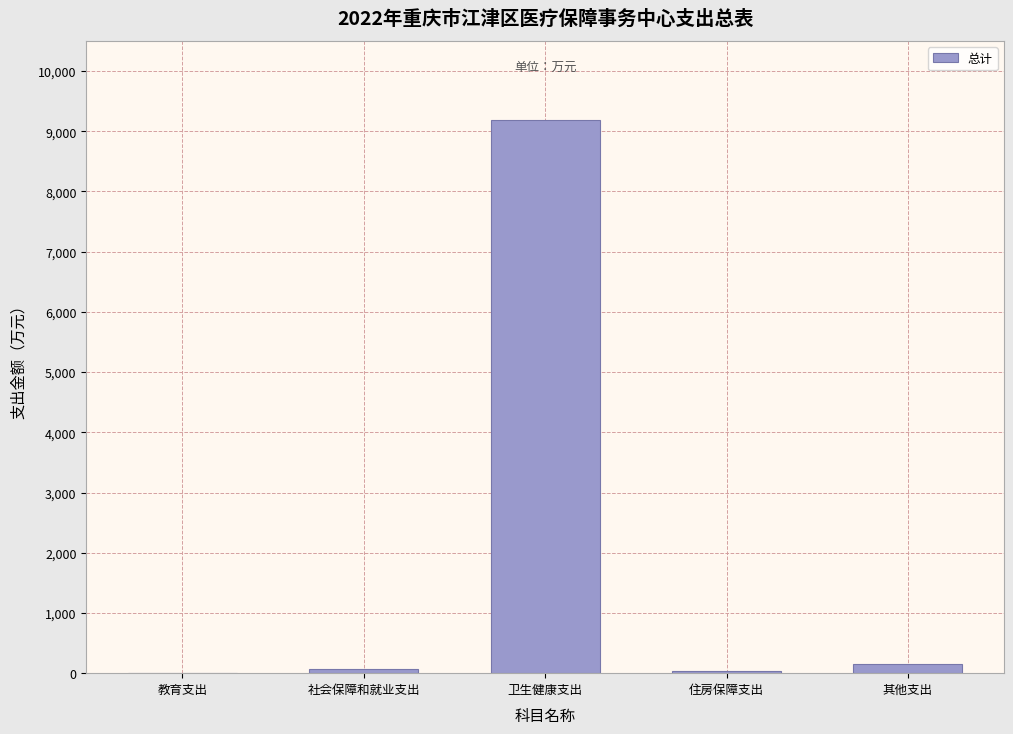

What is the sum of all values?

9439.3